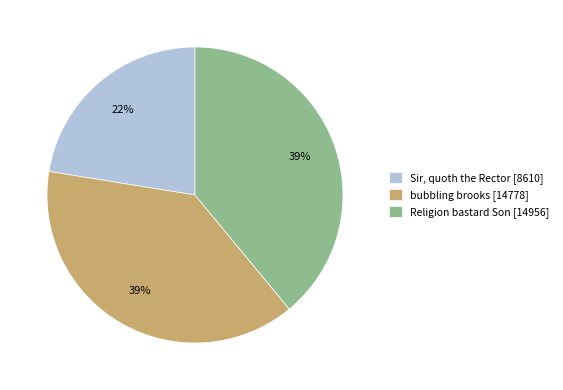

To the nearest percent, what is the difference between the largest and smallest slice percentages?

17%